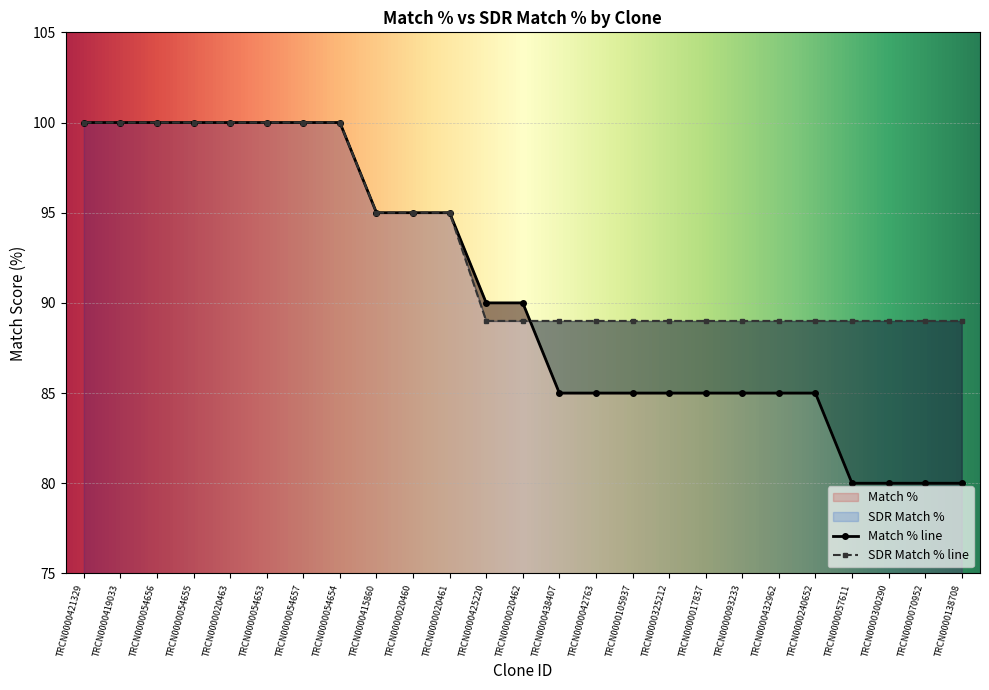

What is the value of the Match % point at the 10th from the left?

95